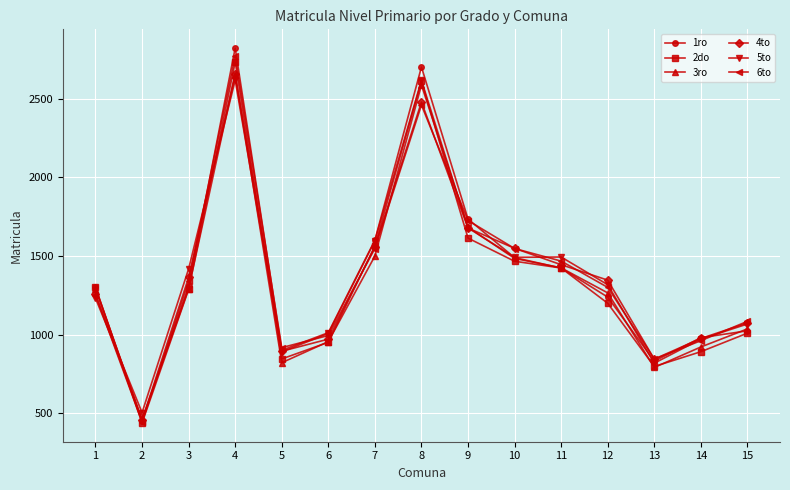

At which category is the sum across all series the highest?

4